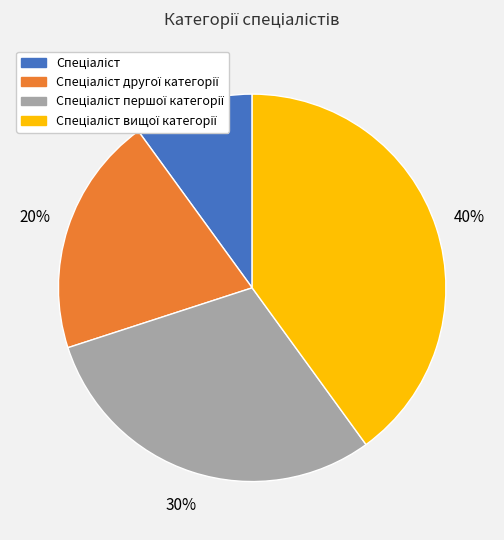

Is there a majority slice in this chart?

No